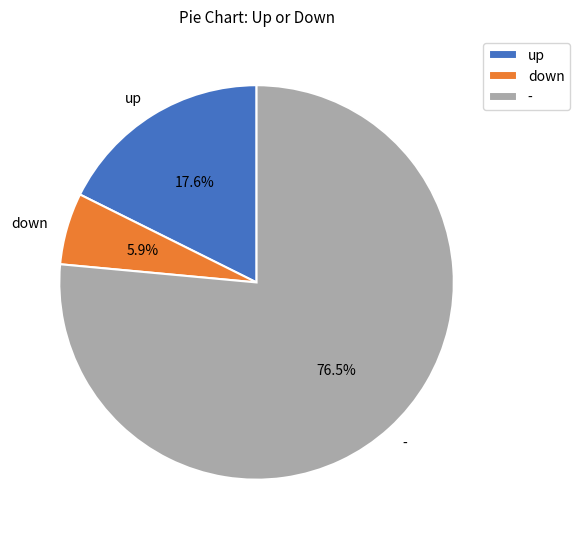

Between up and -, which is larger?

-